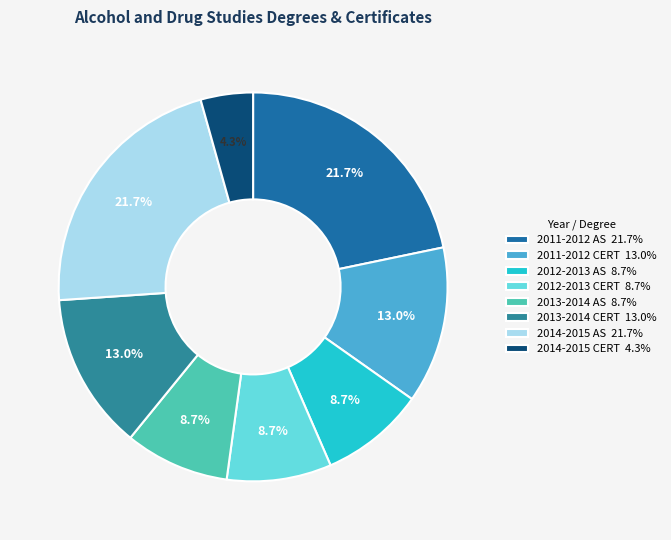

Approximately how many times larger is the value at 2011-2012 AS compared to 2012-2013 AS?

2.5